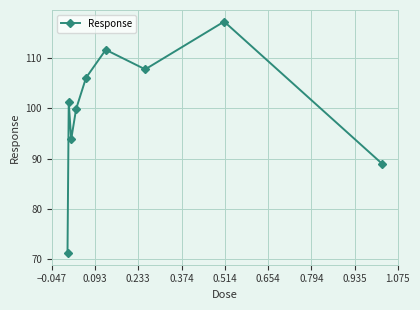

How many lines are shown in the chart?

1